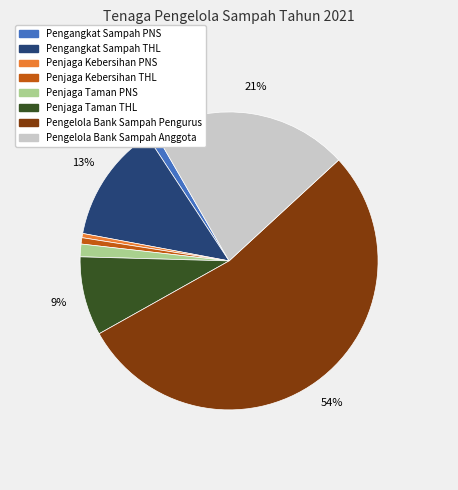

True or false: Penjaga Kebersihan PNS accounts for 15% of the total.

False